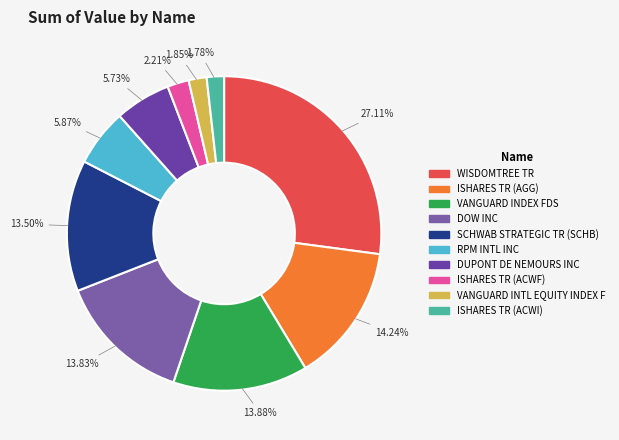

To the nearest percent, what portion does ISHARES TR (ACWI) represent?

2%